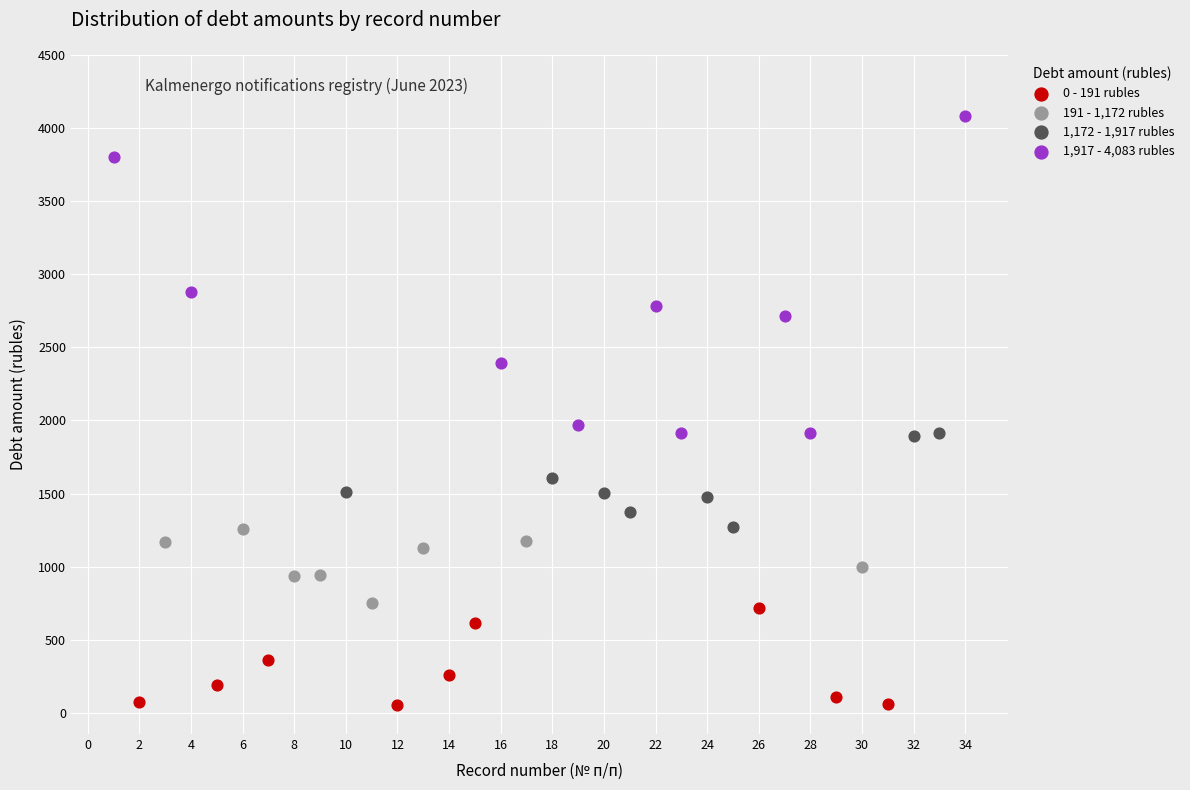

Which series contains the highest Y value?

1,917 - 4,083 rubles